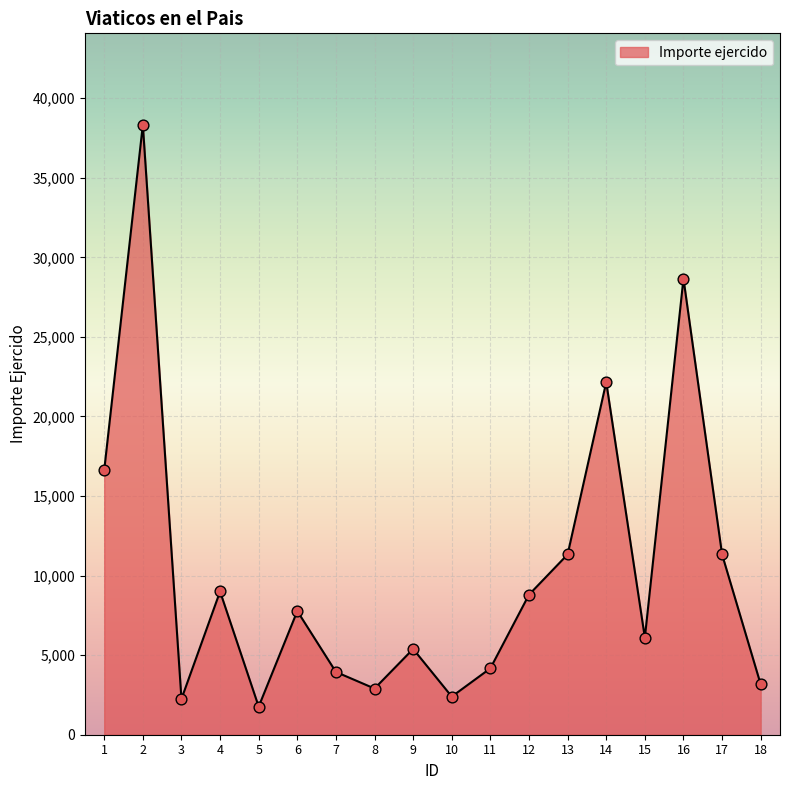

What is the change in value from 15 to 16?

+22560.0